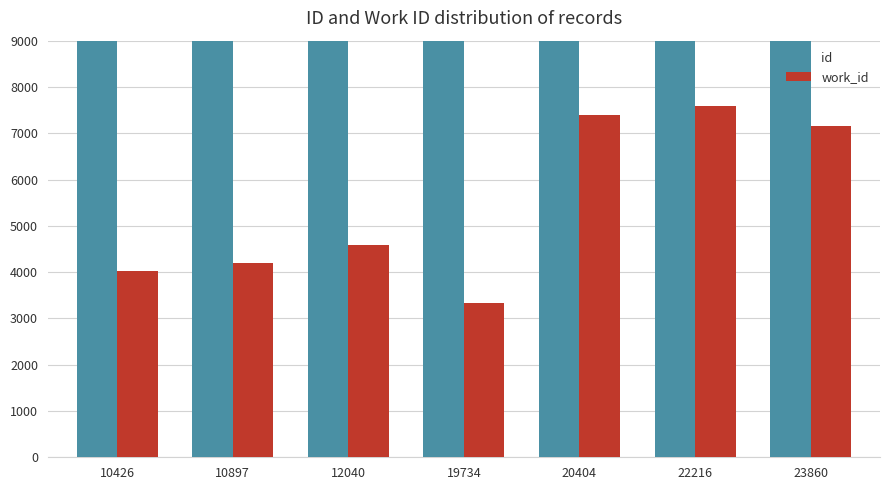

Between 10897 and 22216, which series saw the biggest shift?

id